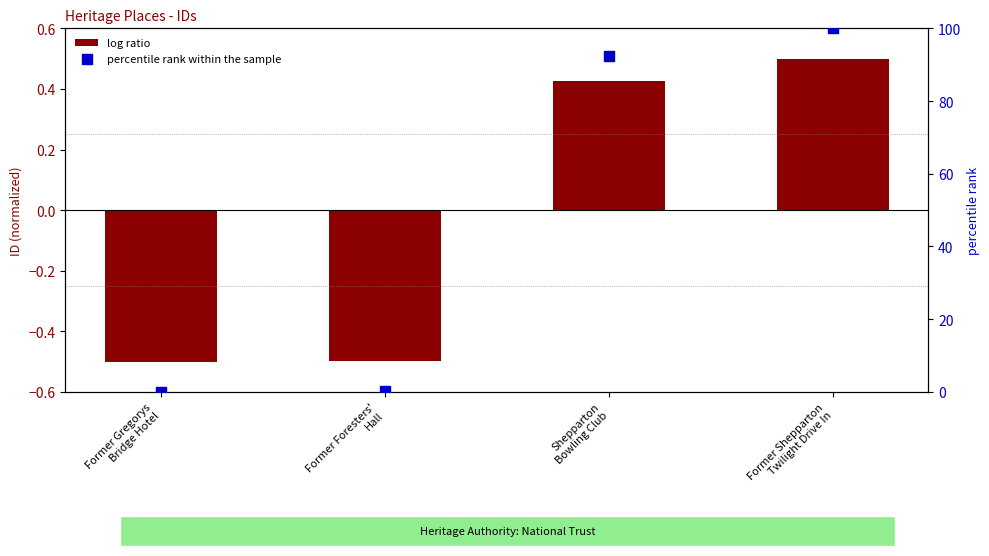

Which series contains the lowest Y value?

log ratio